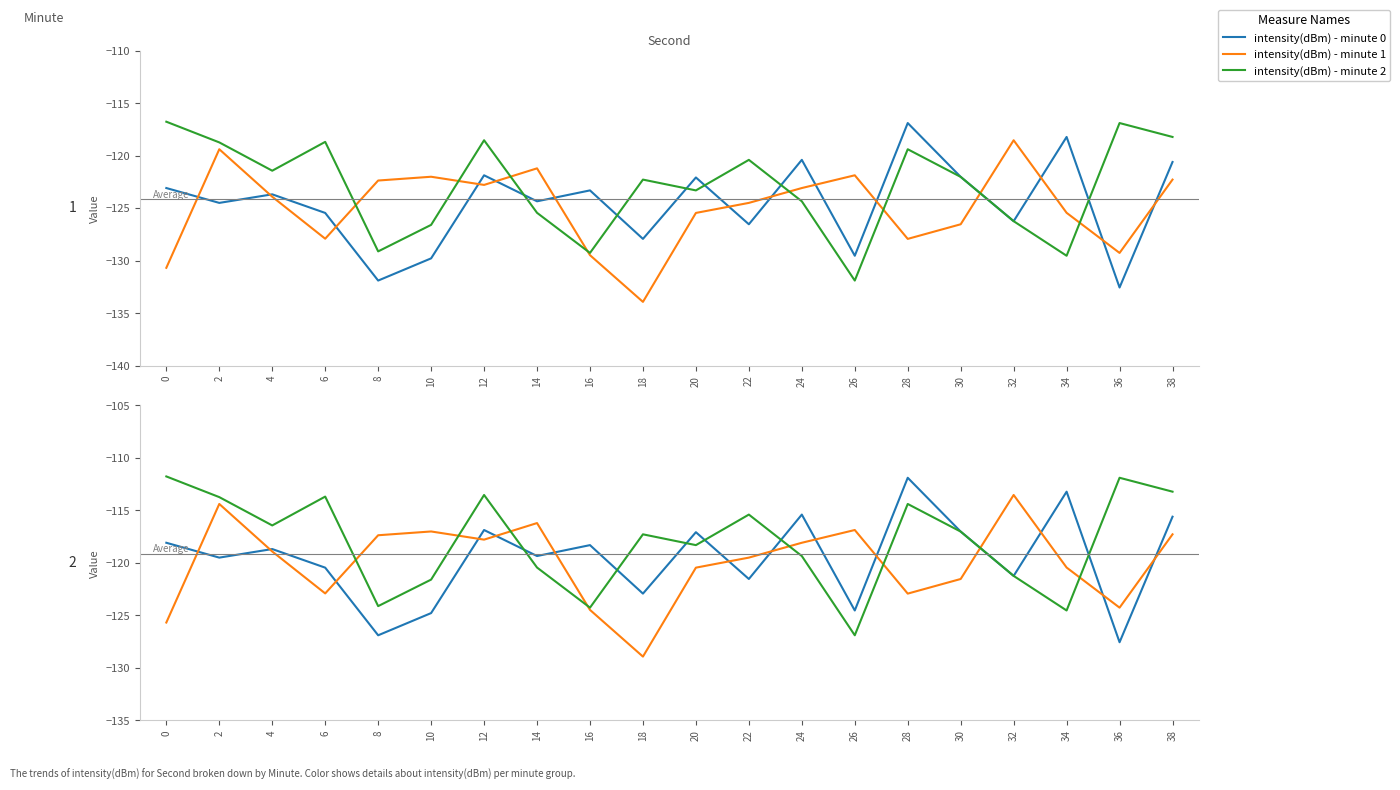

Which series has the largest total across all categories?

intensity(dBm) - minute 2